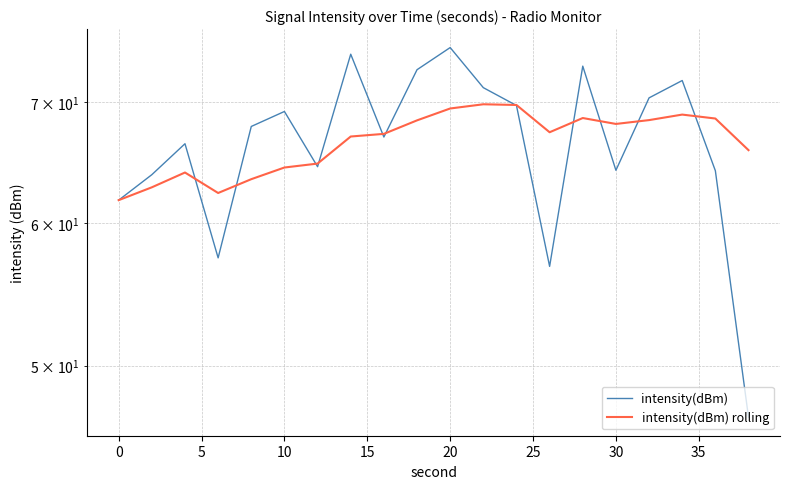

True or false: intensity(dBm) rolling and intensity(dBm) cross at least once.

True